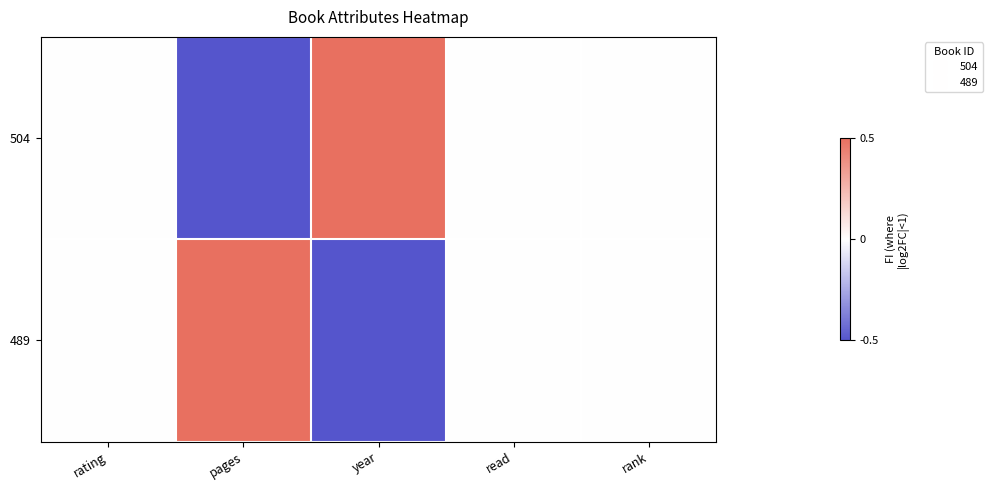

List the series in order of their peak value, lowest first.

504, 489